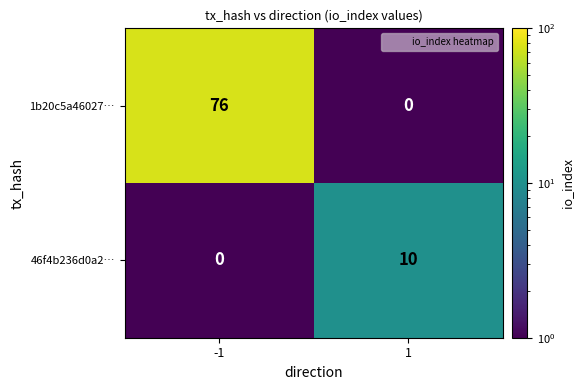

Reading left to right, what are all the values shown in this chart?

1b20c5a46027…: 76	0
46f4b236d0a2…: 0	10